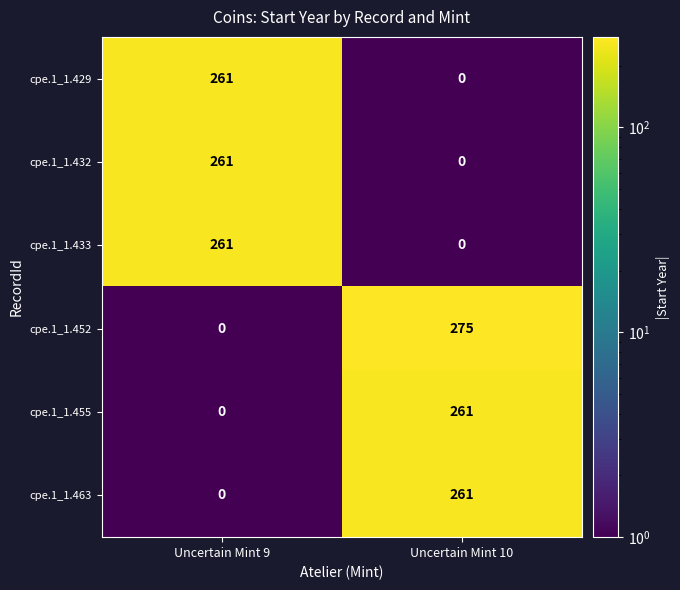

Count the number of data series in this chart.

6